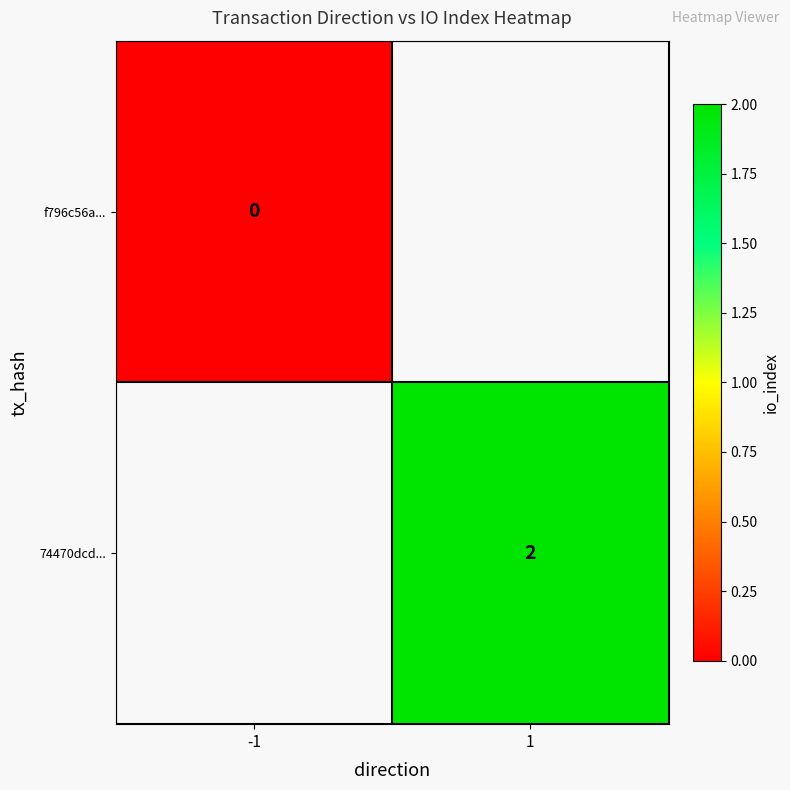

Is the value of f796c56a... at -1 greater than the value of 74470dcd... at 1?

No